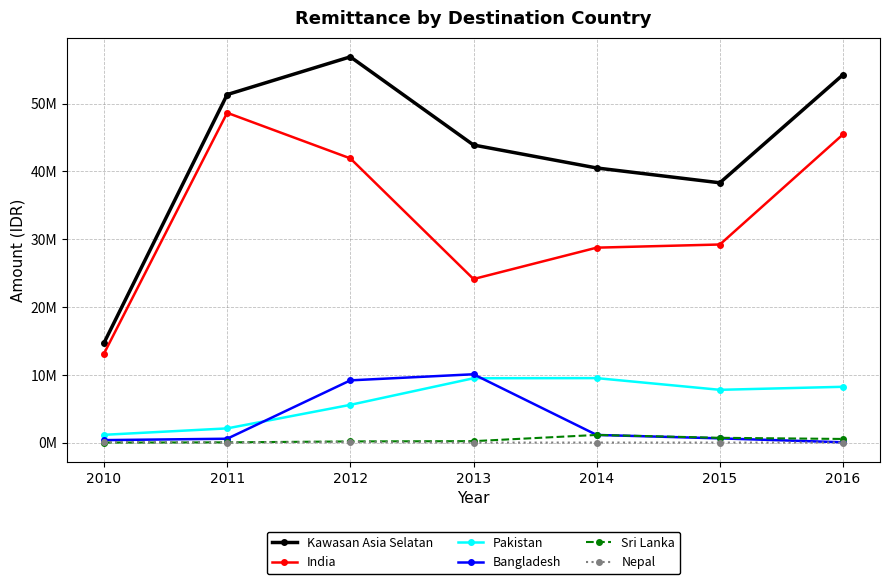

Reading left to right, what are all the values shown in this chart?

Kawasan Asia Selatan: 2010=14693614	2011=51332836	2012=56902709	2013=43894583	2014=40507563	2015=38320941	2016=54267645
India: 2010=13126860	2011=48645406	2012=41921114	2013=24121928	2014=28752027	2015=29217871	2016=45464920
Pakistan: 2010=1143754	2011=2090430	2012=5564195	2013=9489155	2014=9506271	2015=7781080	2016=8228835
Bangladesh: 2010=360000	2011=566000	2012=9176400	2013=10076000	2014=1125450	2015=620000	2016=41130
Sri Lanka: 2010=0	2011=31000	2012=169000	2013=207500	2014=1123815	2015=701990	2016=532760
Nepal: 2010=63000	2011=0	2012=72000	2013=0	2014=0	2015=0	2016=0